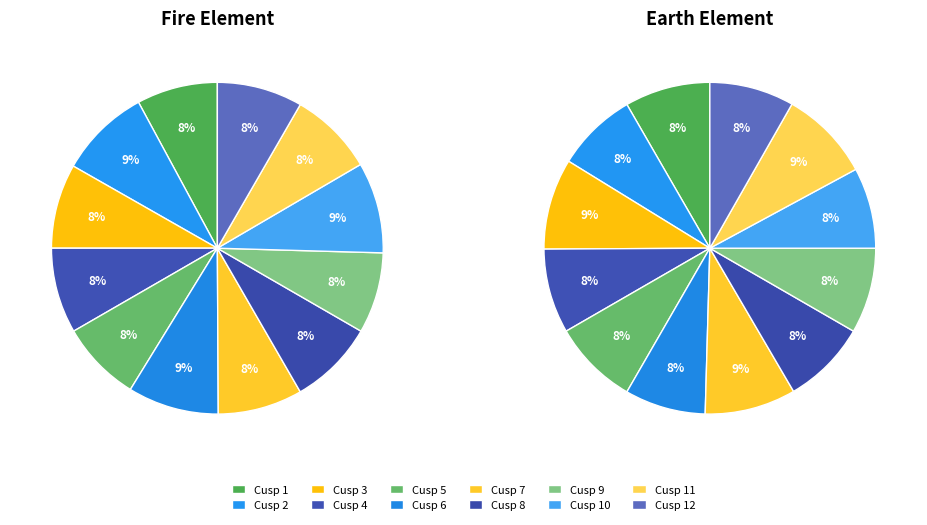

Which slice is the largest?

Cusp 2